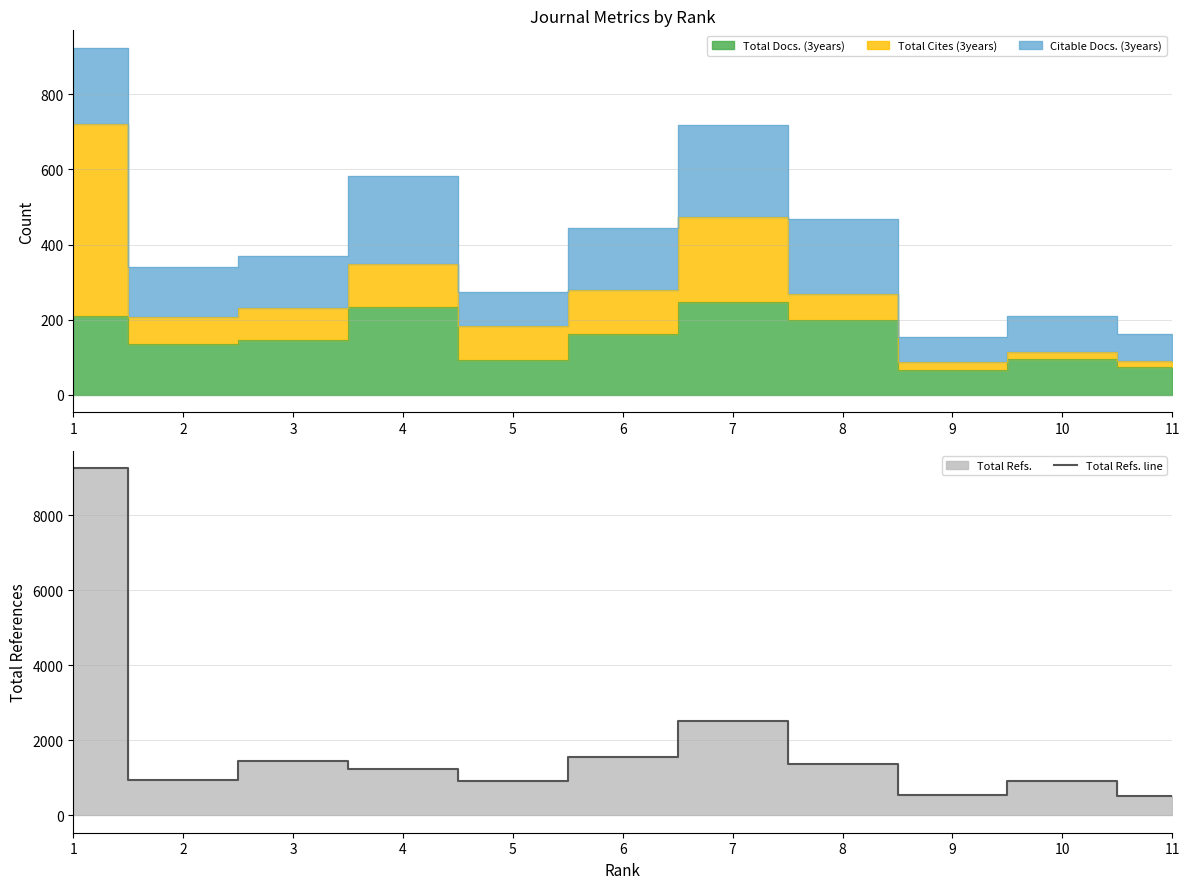

What is the difference between the second highest and minimum values?

2022